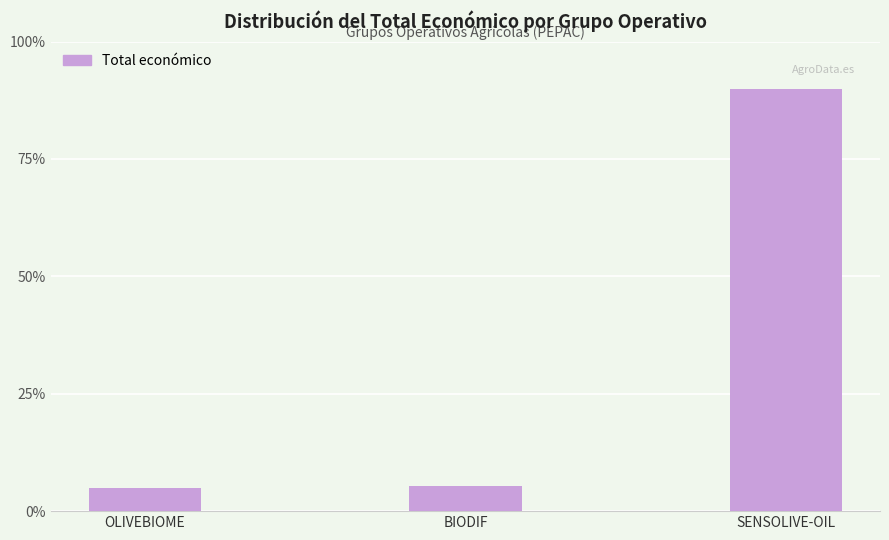

The value at OLIVEBIOME is 880452. True or false?

False